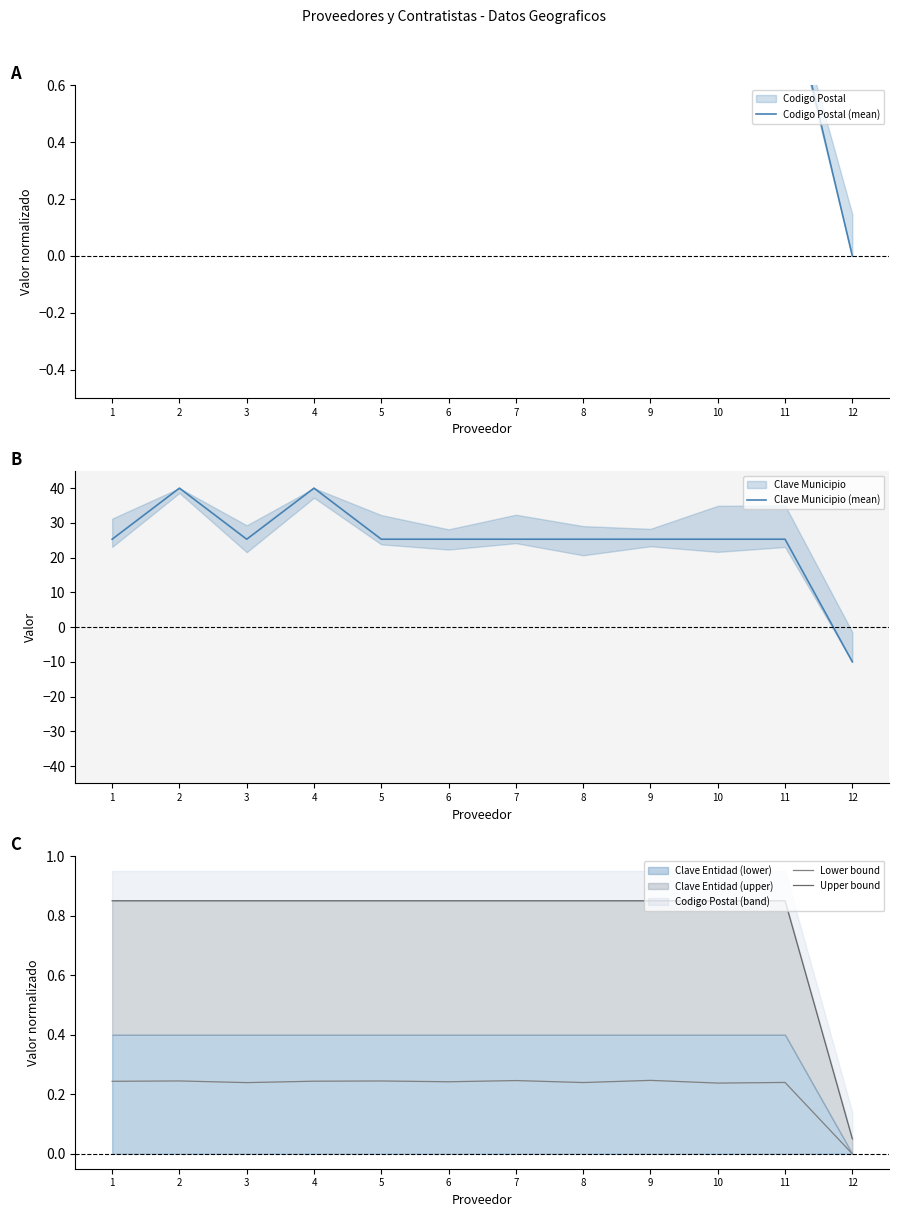

Which has a higher value, 11 or 8?

11